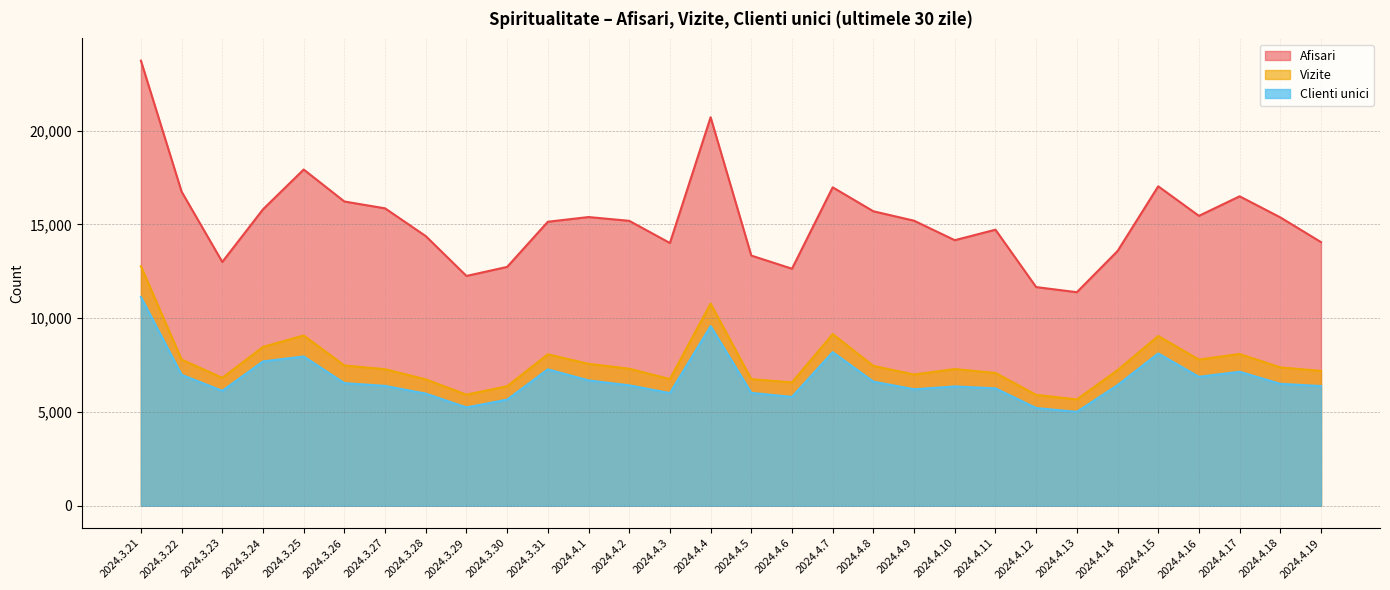

Which series changed the most between 2024.3.28 and 2024.4.8?

Afisari